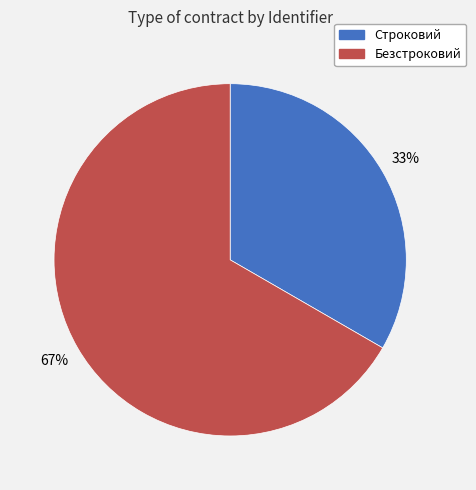

What is the smallest slice in the pie chart?

Строковий